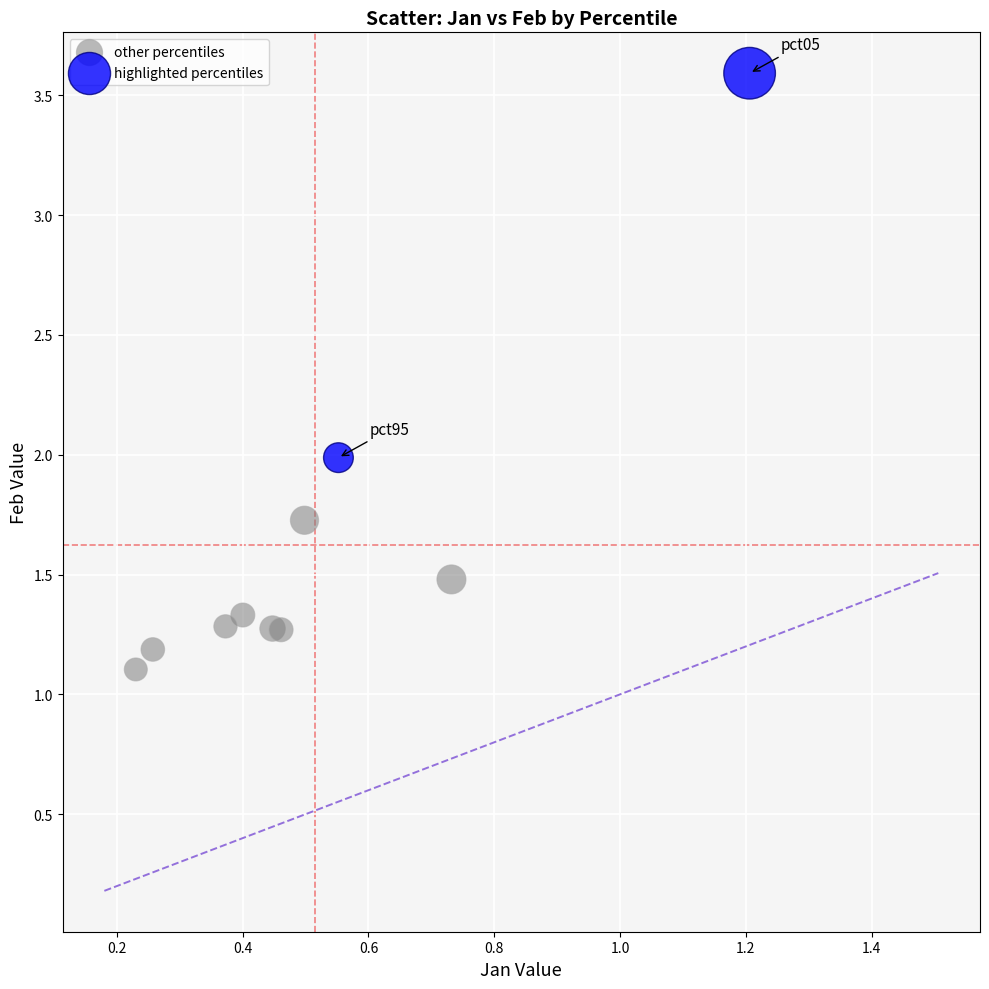

Which series contains the lowest Y value?

other percentiles